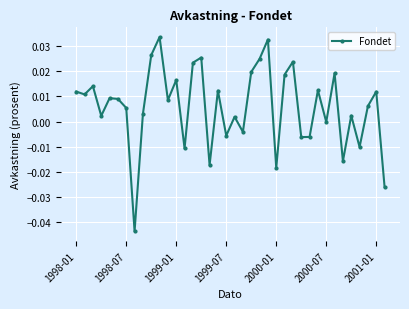

True or false: there are more than 0 points higher than both neighbors.

True